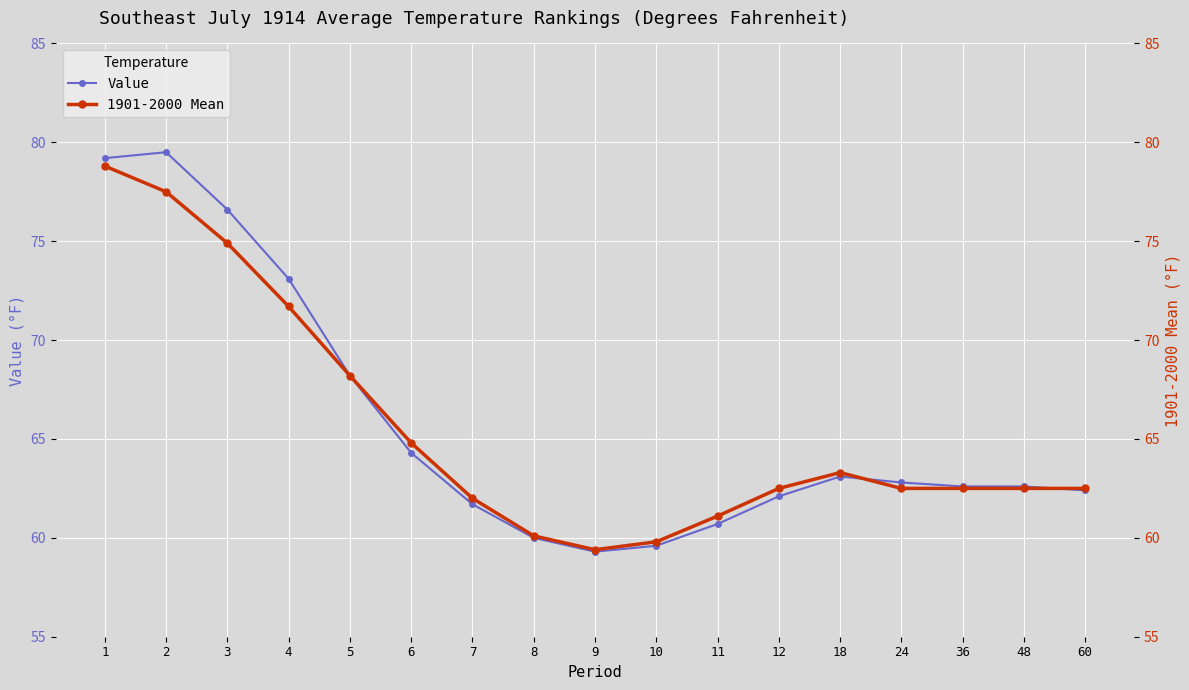

True or false: Value has a value of 61.7 at 7.

True